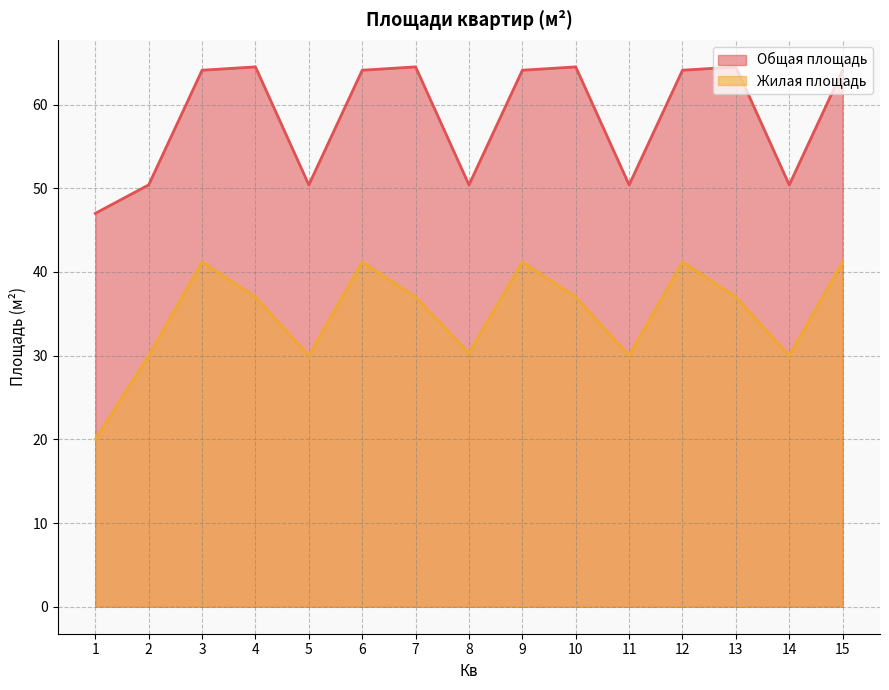

Where is the first local maximum for Общая площадь?

4